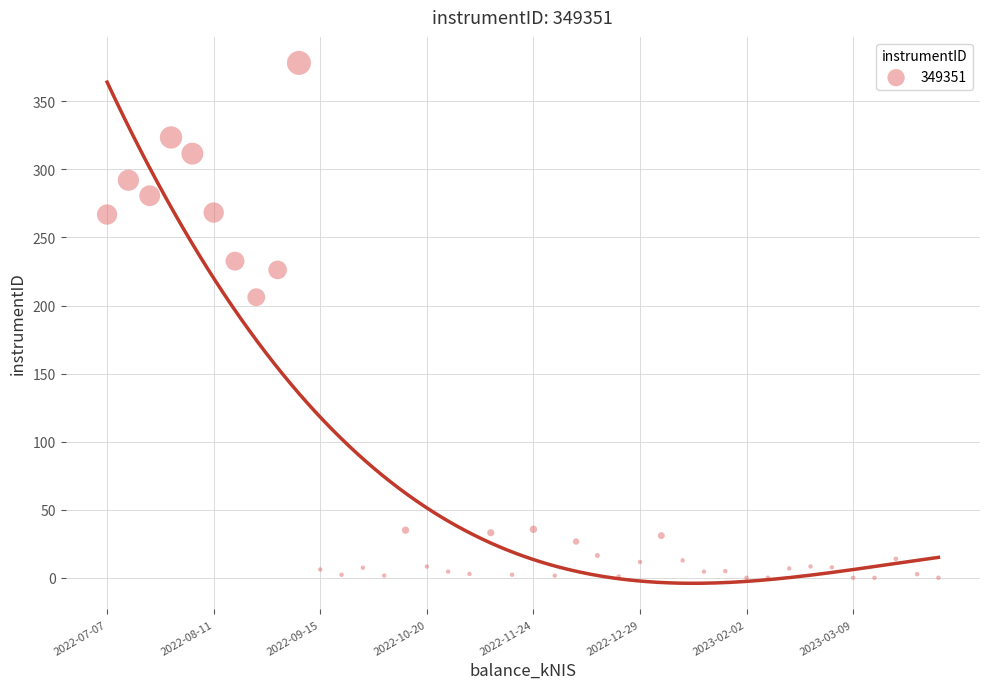

What Y value in the scatter plot is closest to 189?

206.1